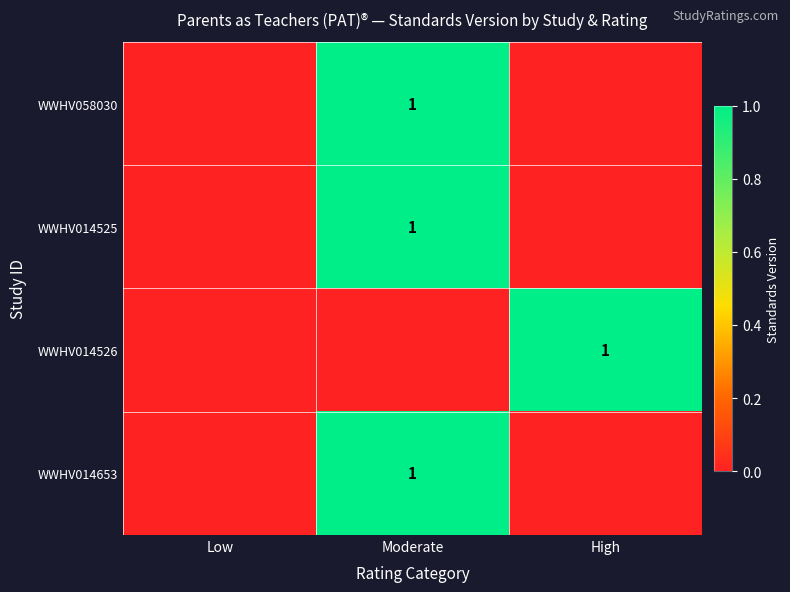

Is it true that WWHV014526 equals 1 at High?

True